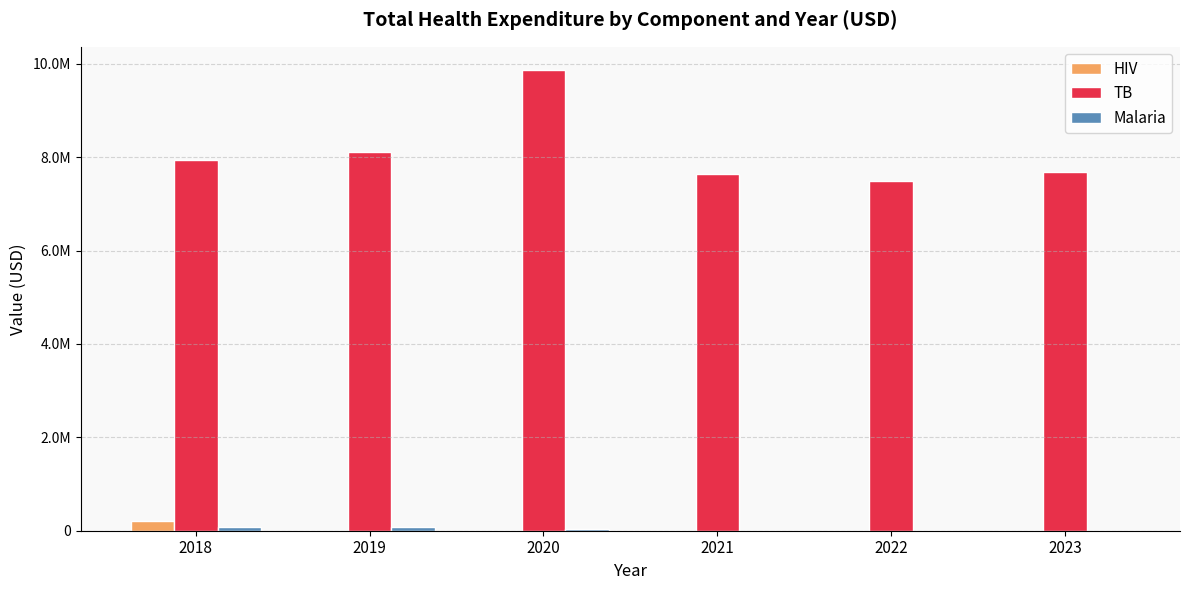

Does the chart contain stacked bars?

No